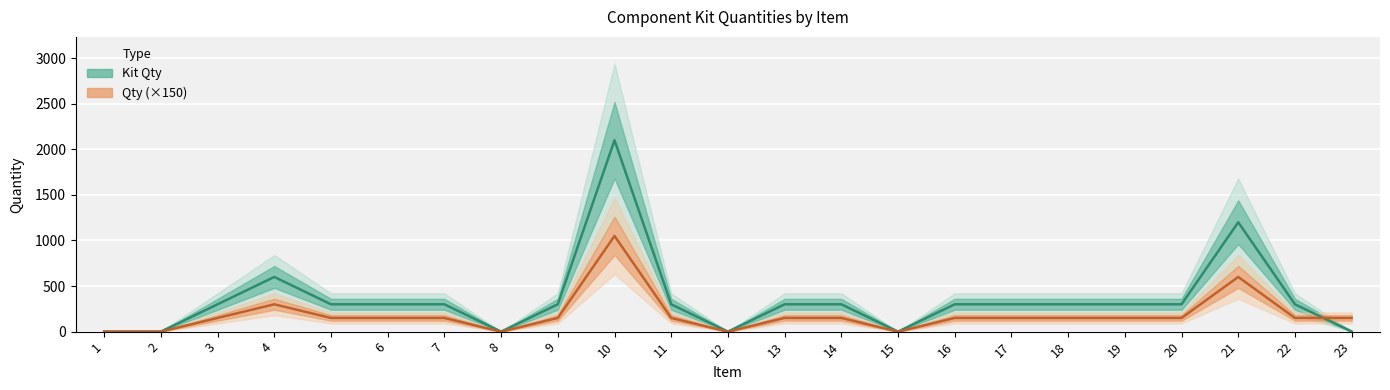

Between 4 and 10, which is larger?

10